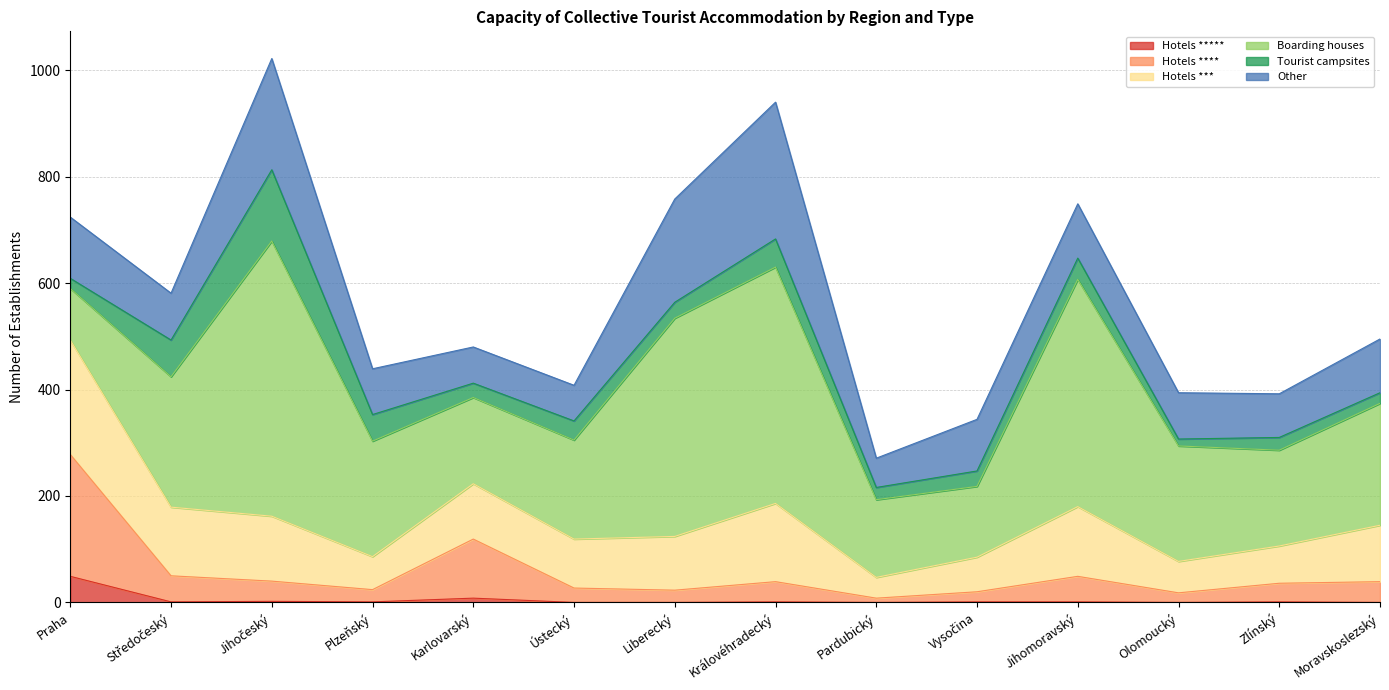

What is the difference between the maximum and second lowest values in the Other series?

190